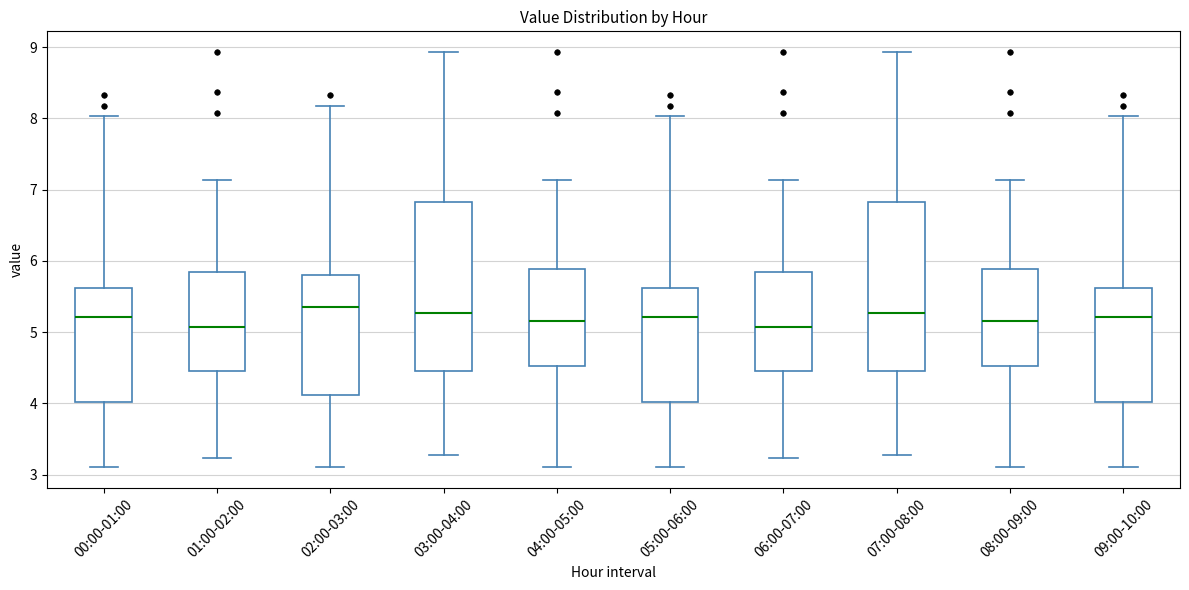

Reading left to right, transcribe this box plot: for each box, give where its median line is, the range the box spans, and where its two whiskers end, as read against the y-axis. The values are not printed on the chart, so give them approximately, as read against the axis.

00:00-01:00: median 5.2, box 4.0 to 5.6, whiskers 3.1 to 8.0
01:00-02:00: median 5.1, box 4.5 to 5.8, whiskers 3.2 to 7.1
02:00-03:00: median 5.4, box 4.1 to 5.8, whiskers 3.1 to 8.2
03:00-04:00: median 5.3, box 4.5 to 6.8, whiskers 3.3 to 8.9
04:00-05:00: median 5.2, box 4.5 to 5.9, whiskers 3.1 to 7.1
05:00-06:00: median 5.2, box 4.0 to 5.6, whiskers 3.1 to 8.0
06:00-07:00: median 5.1, box 4.5 to 5.8, whiskers 3.2 to 7.1
07:00-08:00: median 5.3, box 4.5 to 6.8, whiskers 3.3 to 8.9
08:00-09:00: median 5.2, box 4.5 to 5.9, whiskers 3.1 to 7.1
09:00-10:00: median 5.2, box 4.0 to 5.6, whiskers 3.1 to 8.0